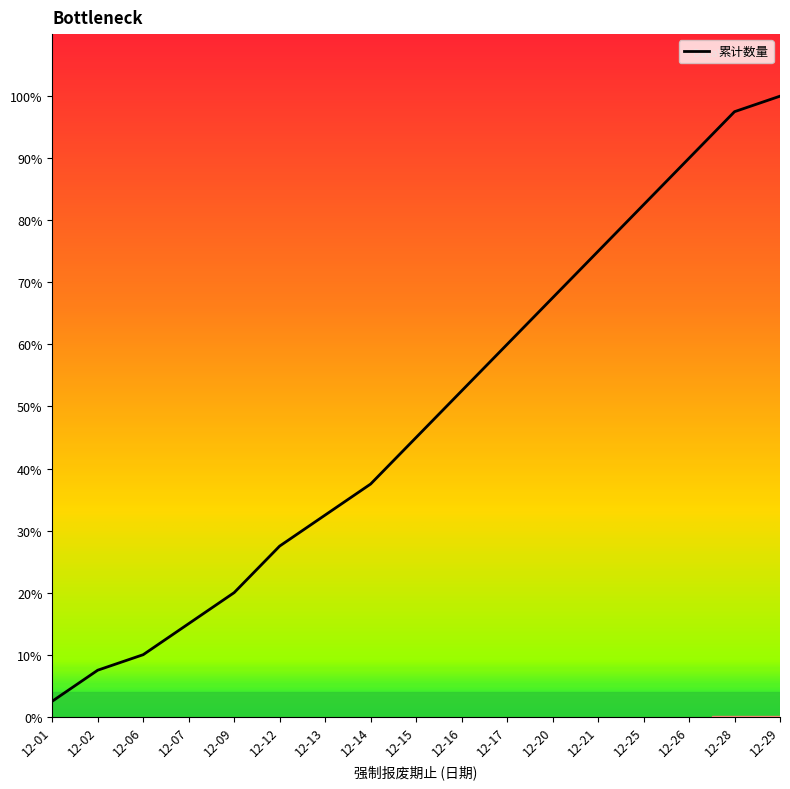

Which has a higher value, 12-26 or 12-20?

12-26